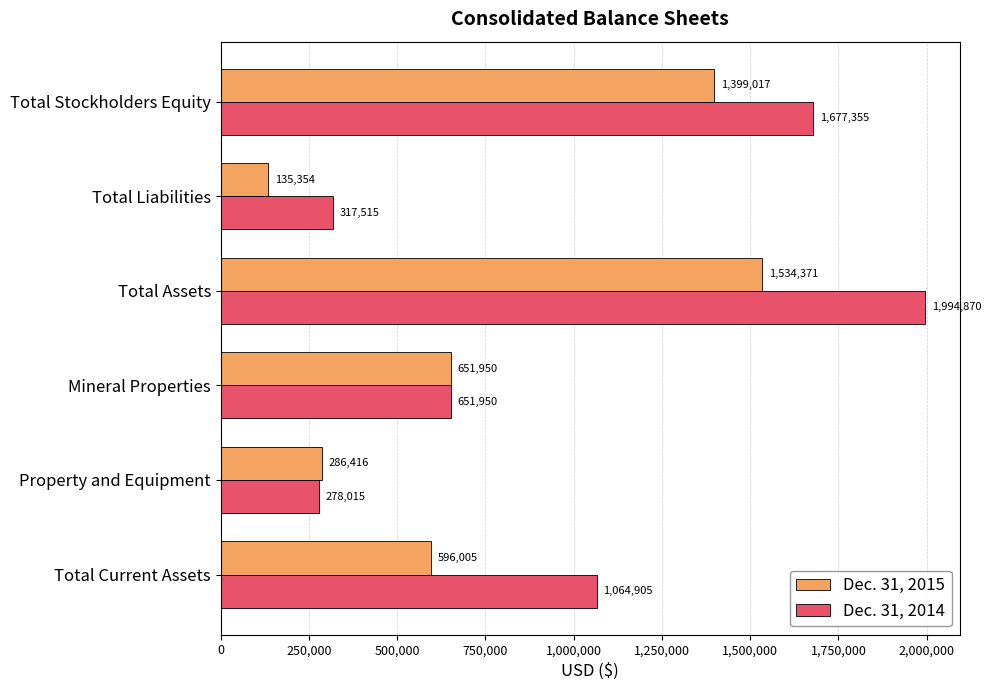

What is the difference between the second highest and second lowest values in the Dec. 31, 2015 series?

1112601